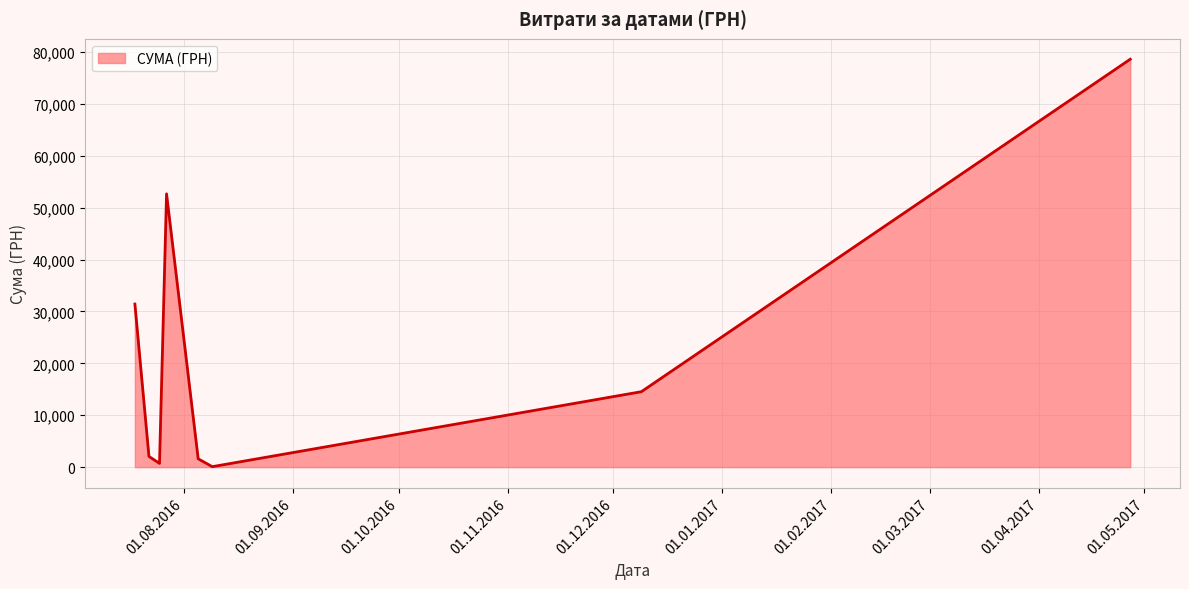

What is the greatest value displayed?

78600.0